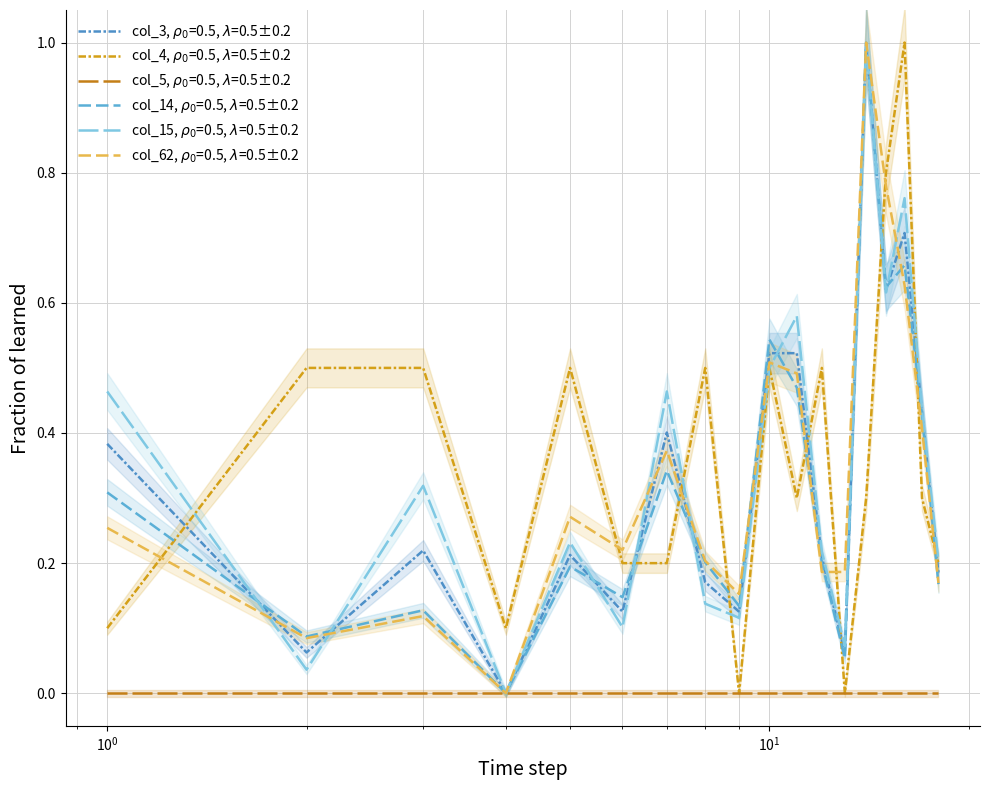

Is the value of col_14 at 8 greater than the value of col_15 at 4?

Yes